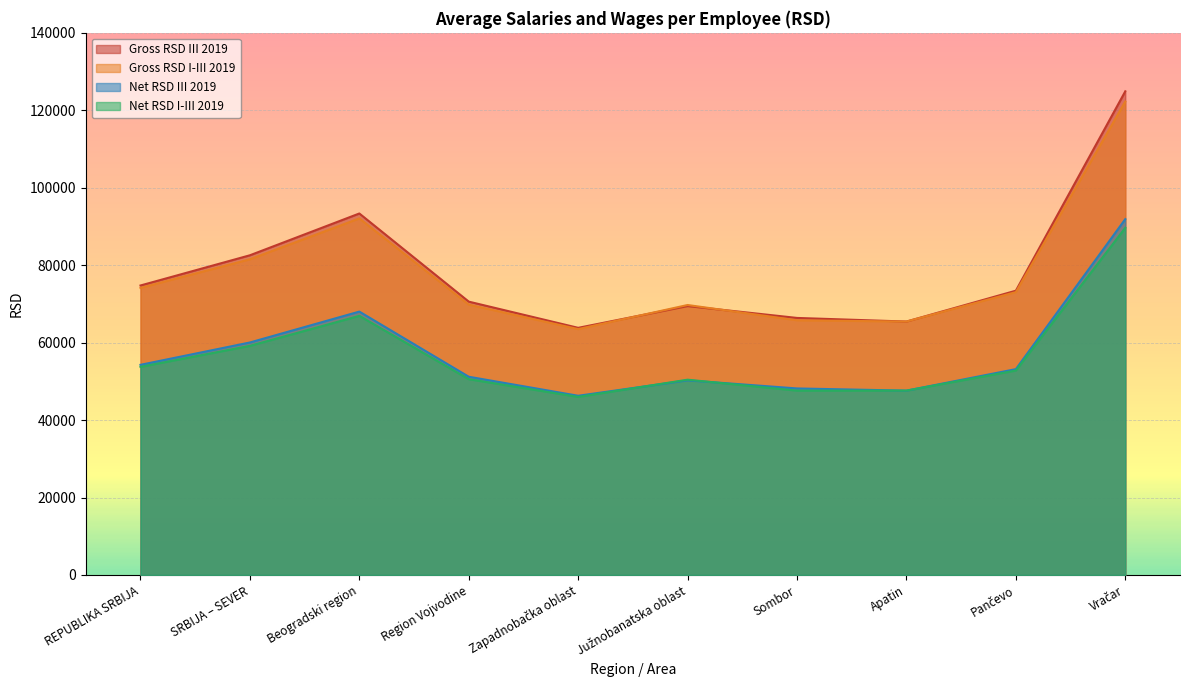

What is the highest value of the Net RSD III 2019 series?

91896